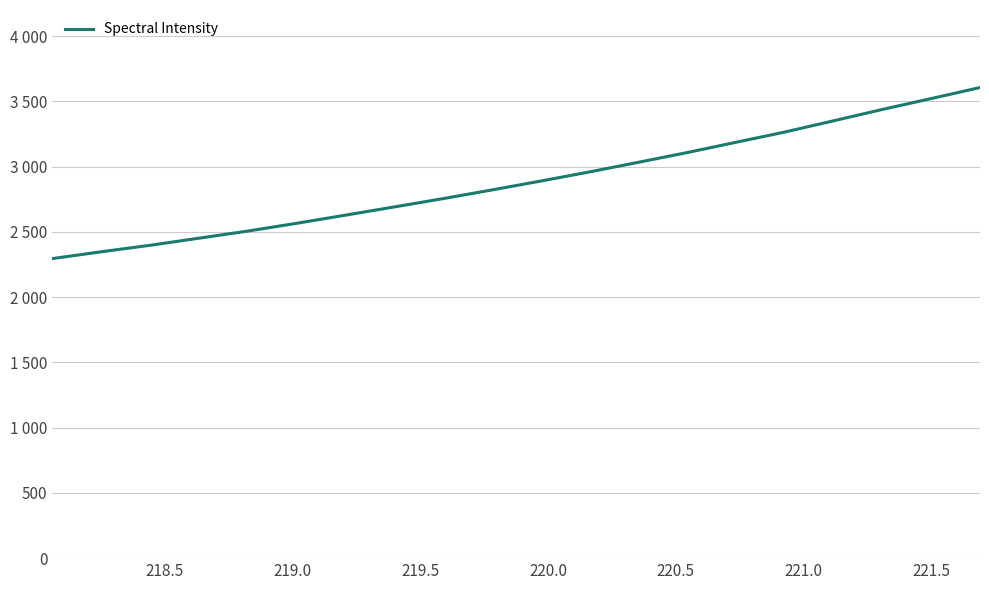

What is the average value?

2890.7